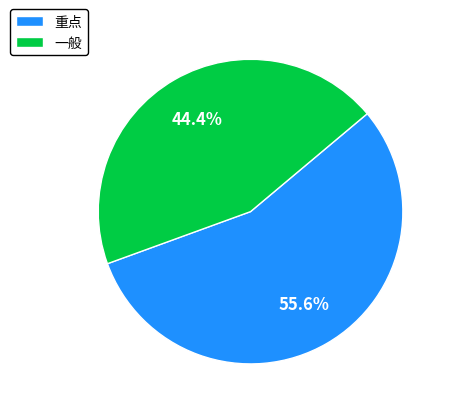

What percentage is NOT represented by 重点?

44.4%